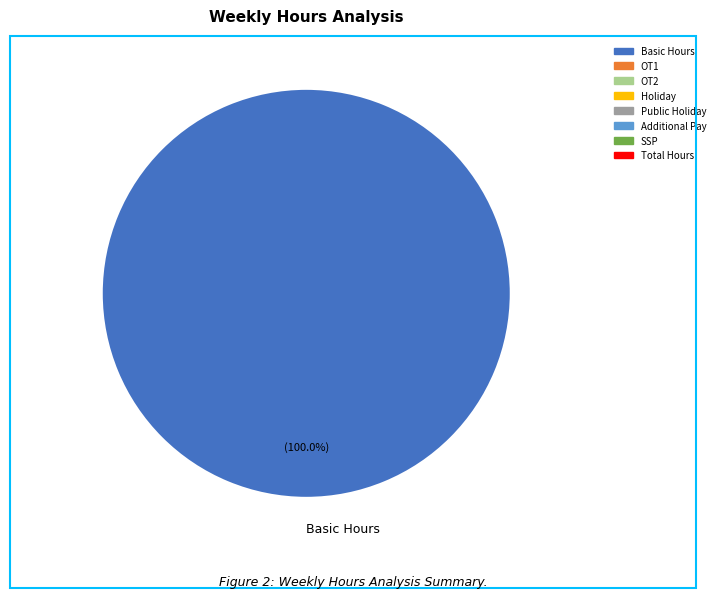

What is the majority slice?

Basic Hours